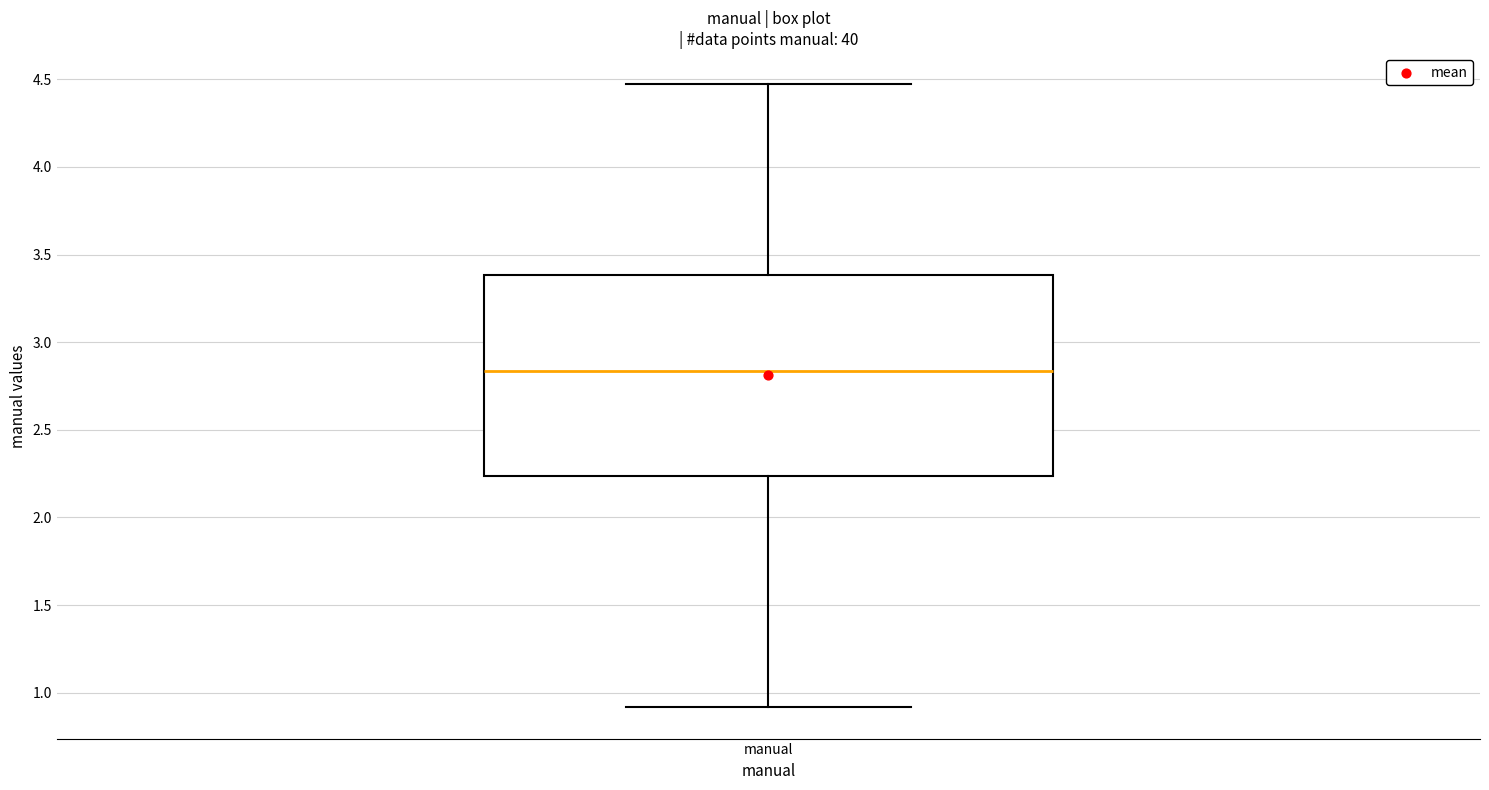

Read this box plot against the y-axis: the position of the median line, the range covered by the box, and the ends of both whiskers. The values are not printed on the chart, so give them approximately, as read against the axis.

median 2.85, box 2.25 to 3.40, whiskers 0.90 to 4.45